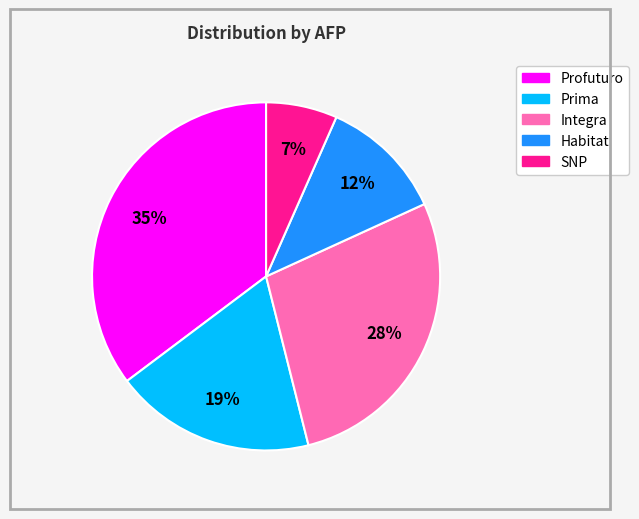

Is the sum of Prima and Profuturo greater than half?

Yes